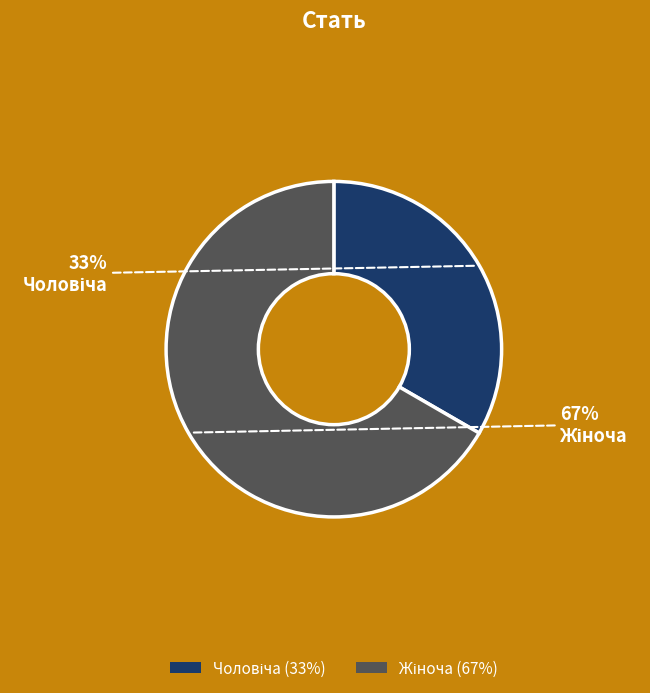

To the nearest percent, what is the average slice percentage?

50%